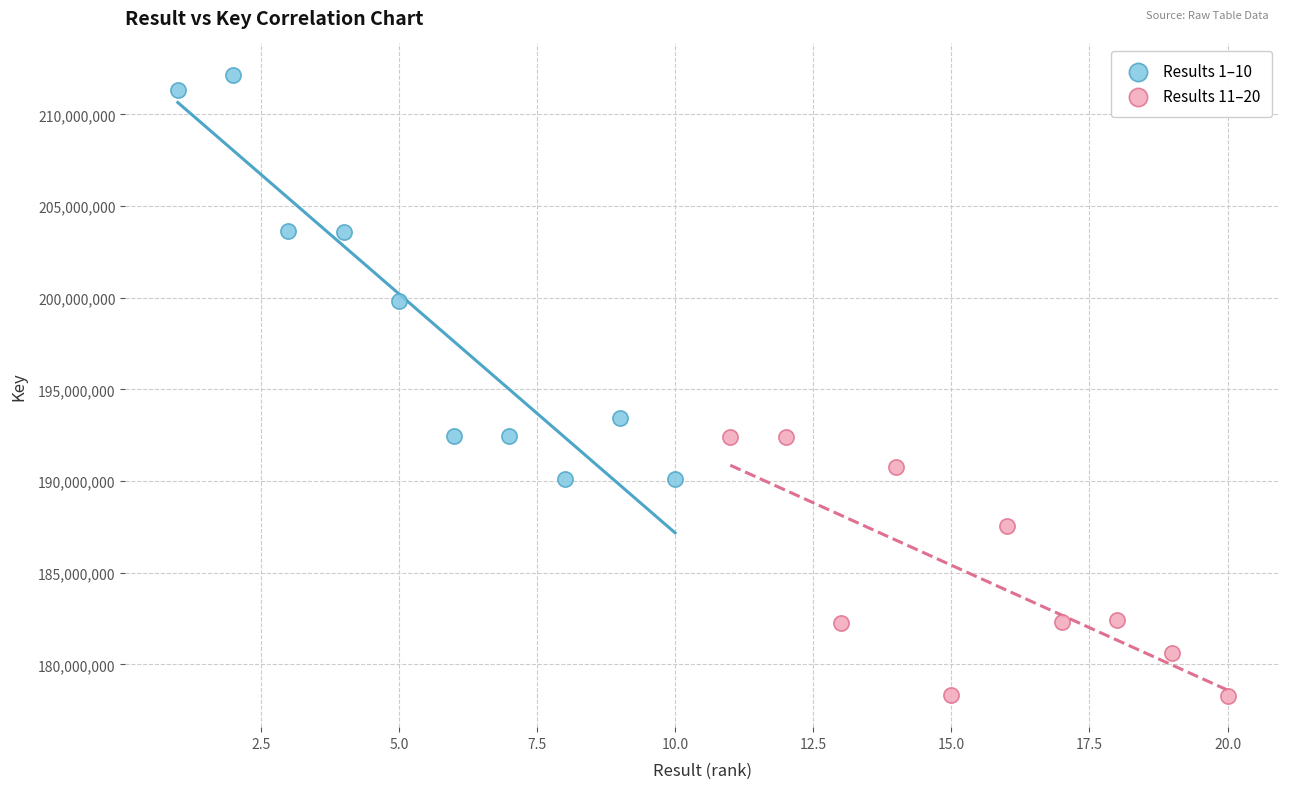

Which series reaches the maximum Y coordinate?

Results 1–10